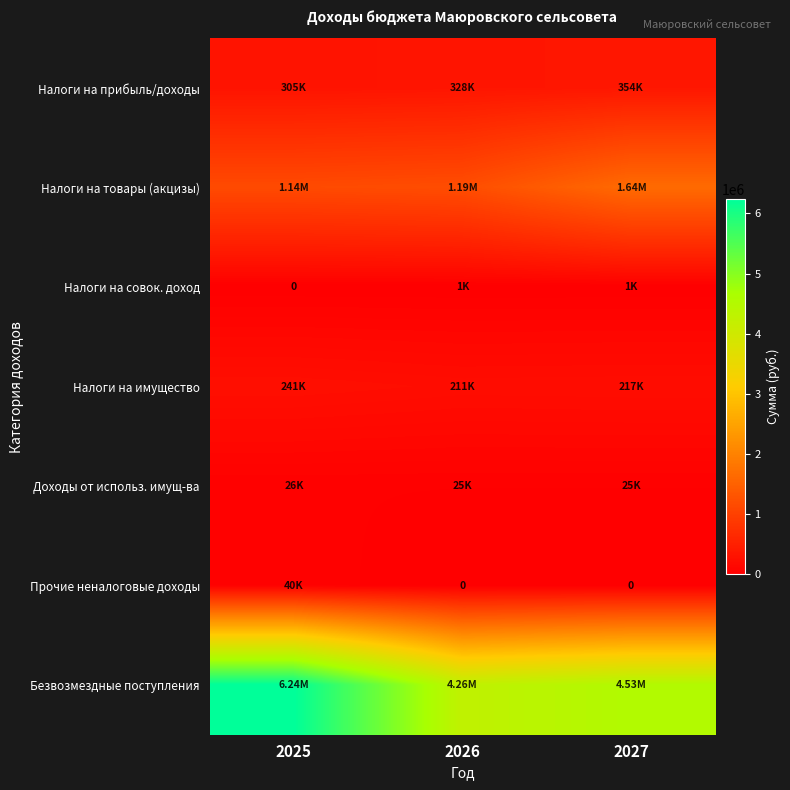

At which category is the sum across all series the highest?

2025